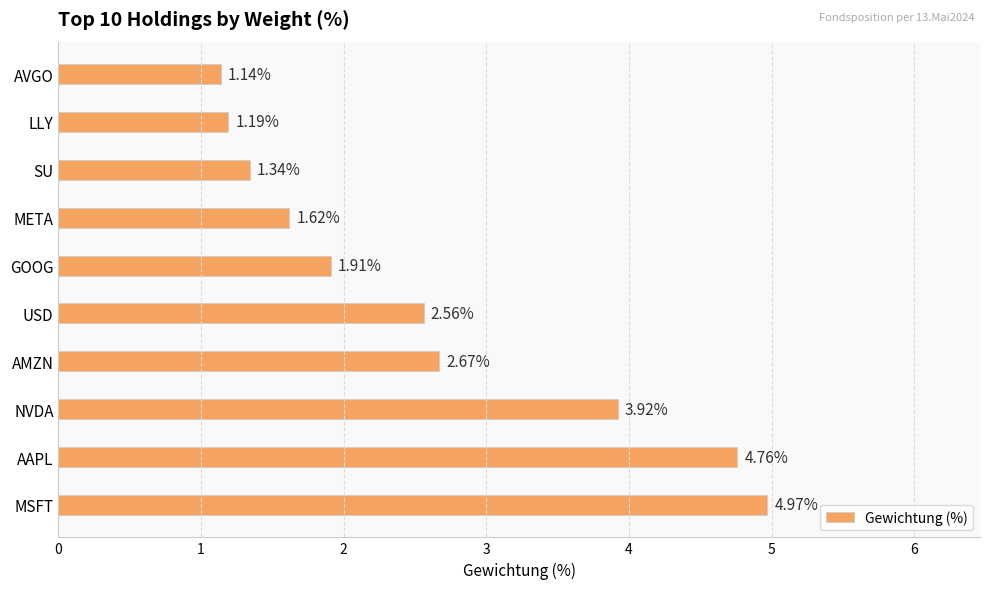

Are the bars grouped side by side (vs. stacked)?

No